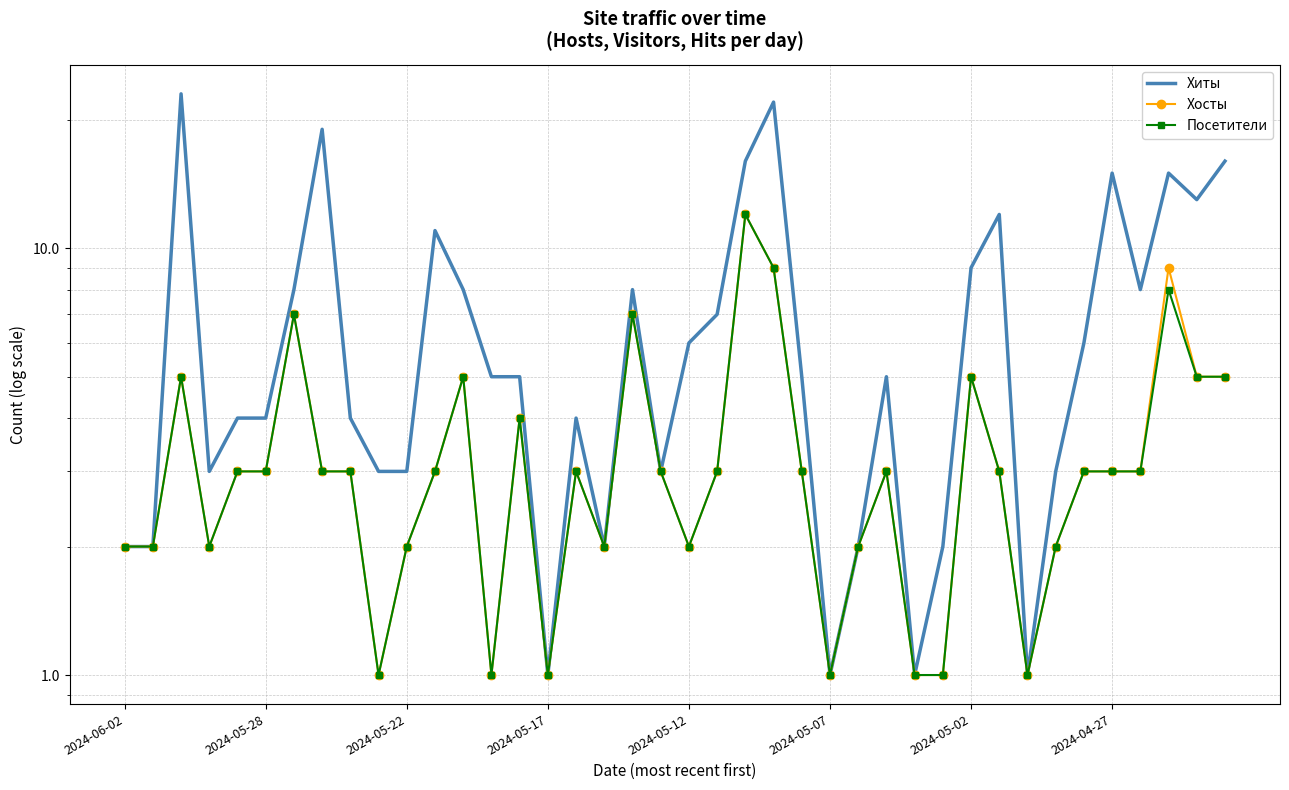

Reading left to right, extract all data points from this chart.

Хиты: 2	2	23	3	4	4	8	19	4	3	3	11	8	5	5	1	4	2	8	3	6	7	16	22	5	1	2	5	1	2	9	12	1	3	6	15	8	15	13	16
Хосты: 2	2	5	2	3	3	7	3	3	1	2	3	5	1	4	1	3	2	7	3	2	3	12	9	3	1	2	3	1	1	5	3	1	2	3	3	3	9	5	5
Посетители: 2	2	5	2	3	3	7	3	3	1	2	3	5	1	4	1	3	2	7	3	2	3	12	9	3	1	2	3	1	1	5	3	1	2	3	3	3	8	5	5